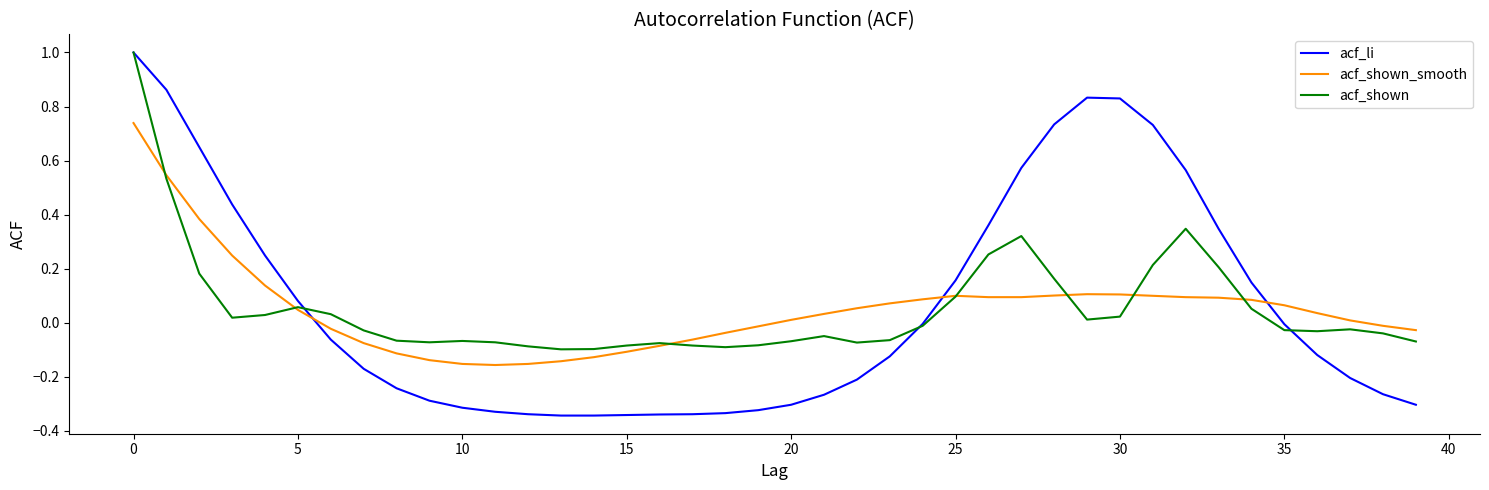

What is the highest value of the acf_shown series?

1.0